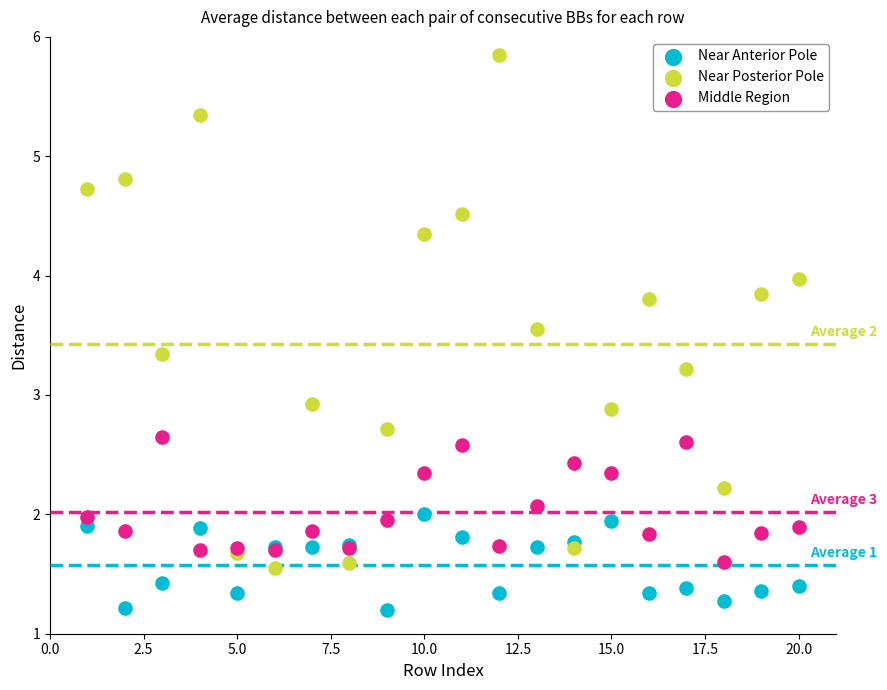

Which series contains the highest Y value?

Near Posterior Pole